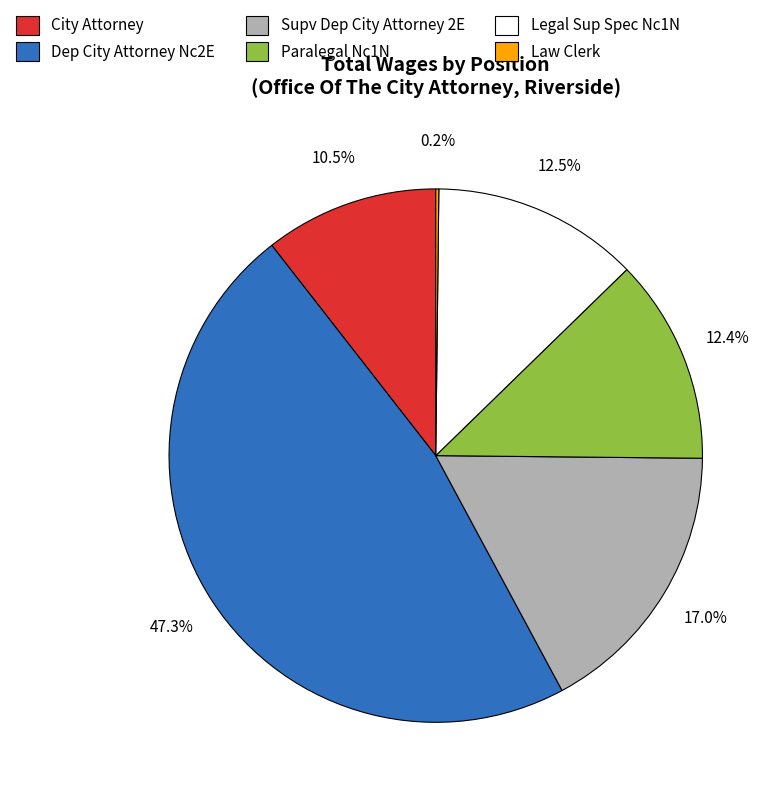

The Dep City Attorney Nc2E slice represents 23% of the pie. True or false?

False